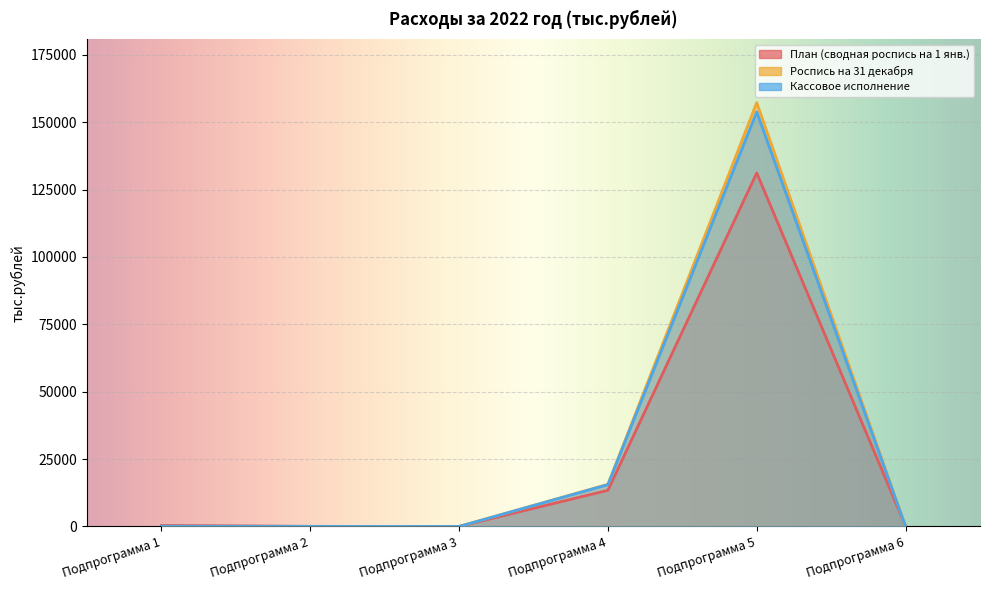

Rank the series at Подпрограмма 3 from highest to lowest value.

План (сводная роспись на 1 янв.), Роспись на 31 декабря, Кассовое исполнение